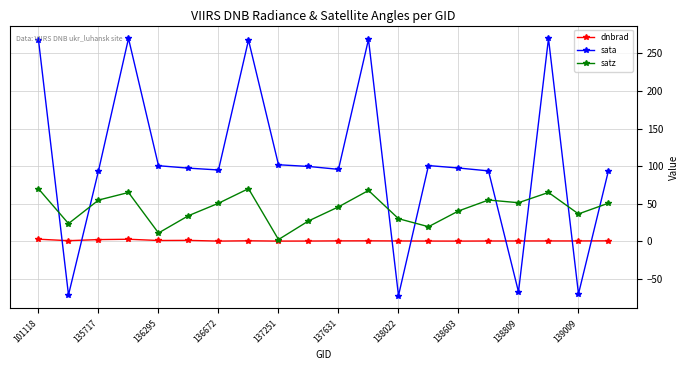

What is the maximum value shown in the chart?

270.0